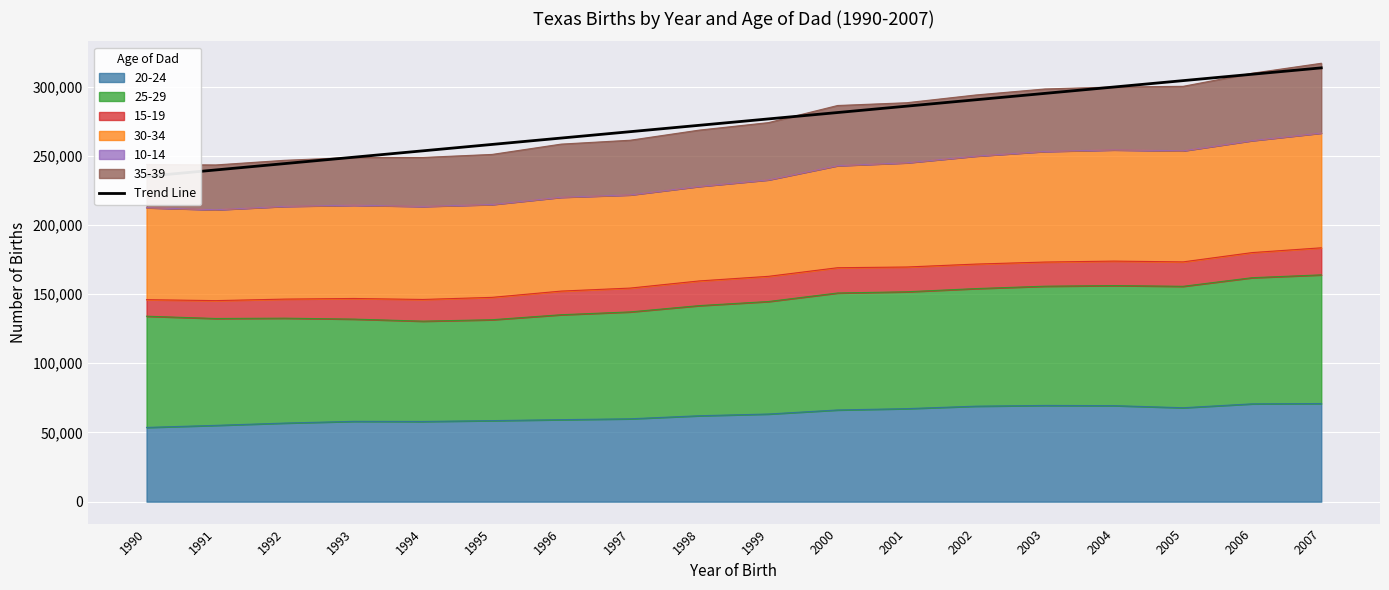

The chart shows a value of 281213.7 at 2000. True or false?

True